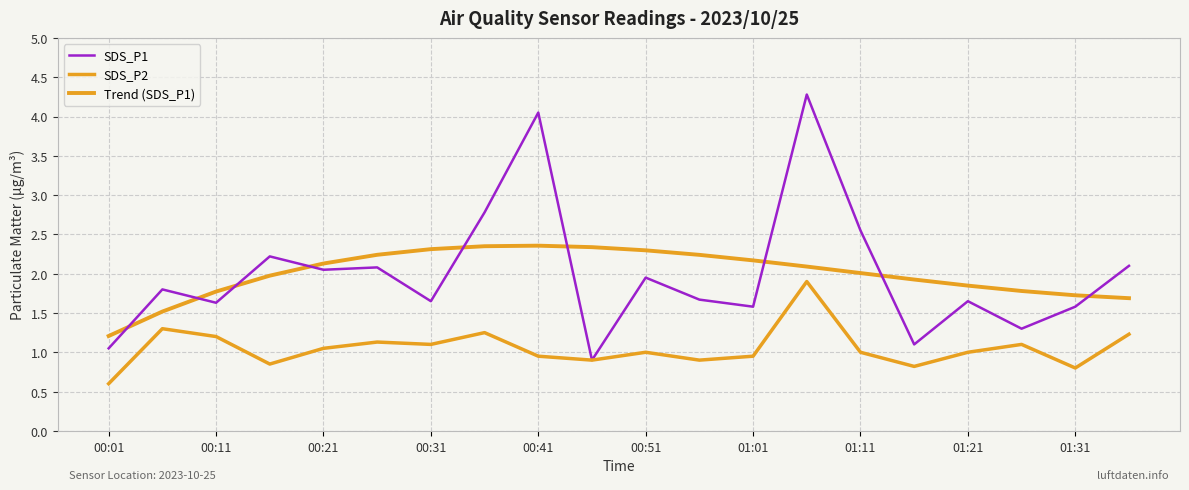

What is the difference between the maximum and minimum values in the Trend (SDS_P1) series?

1.1